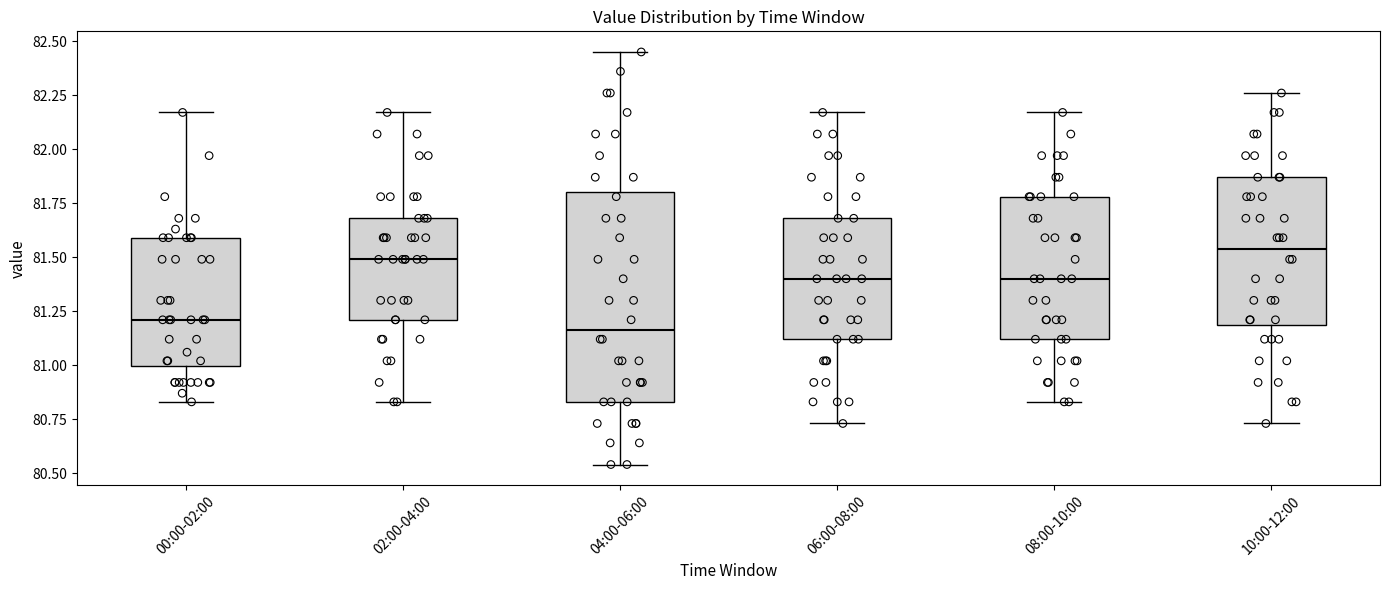

Reading left to right, transcribe this box plot: for each box, give where its median line is, the range the box spans, and where its two whiskers end, as read against the y-axis. The values are not printed on the chart, so give them approximately, as read against the axis.

00:00-02:00: median 81.20, box 81.00 to 81.60, whiskers 80.85 to 82.15
02:00-04:00: median 81.50, box 81.20 to 81.70, whiskers 80.85 to 82.15
04:00-06:00: median 81.15, box 80.85 to 81.80, whiskers 80.55 to 82.45
06:00-08:00: median 81.40, box 81.10 to 81.70, whiskers 80.75 to 82.15
08:00-10:00: median 81.40, box 81.10 to 81.80, whiskers 80.85 to 82.15
10:00-12:00: median 81.55, box 81.20 to 81.85, whiskers 80.75 to 82.25